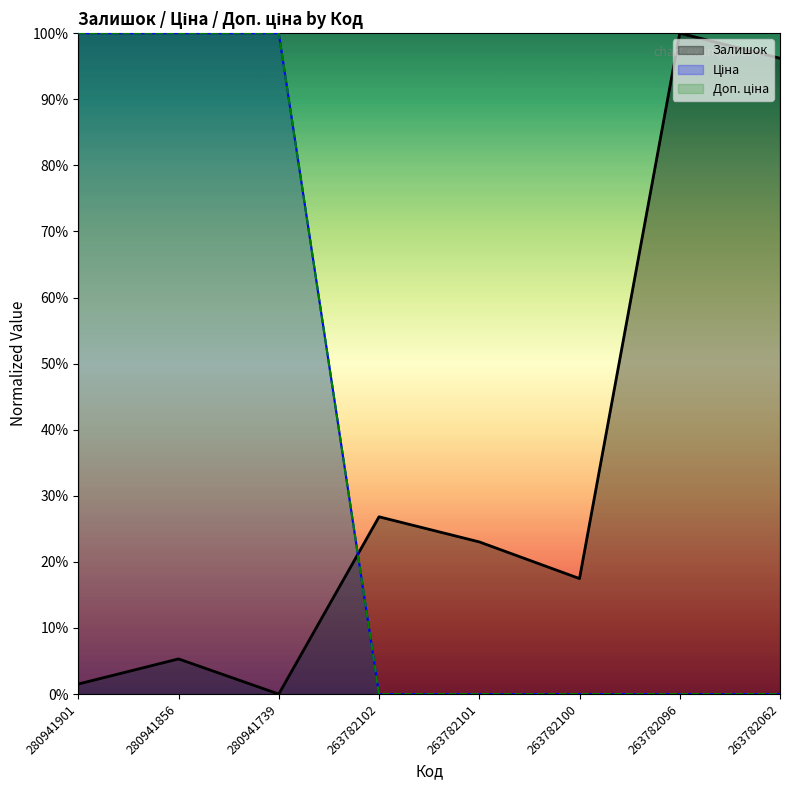

True or false: Залишок and Доп. ціна intersect in this chart.

True